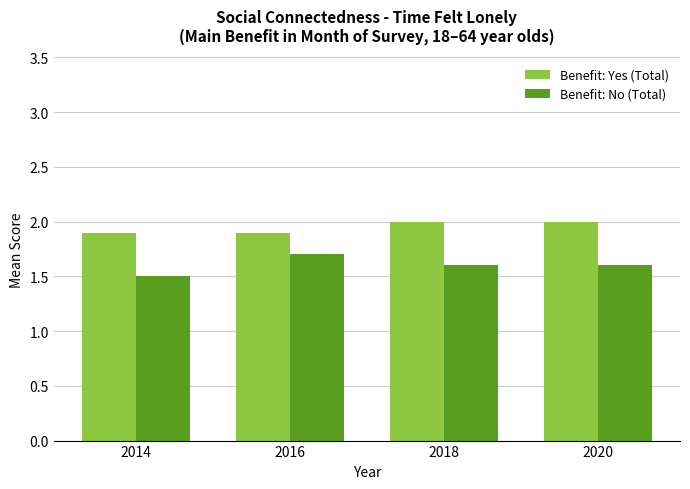

Rank the series at 2018 from highest to lowest value.

Benefit: Yes (Total), Benefit: No (Total)